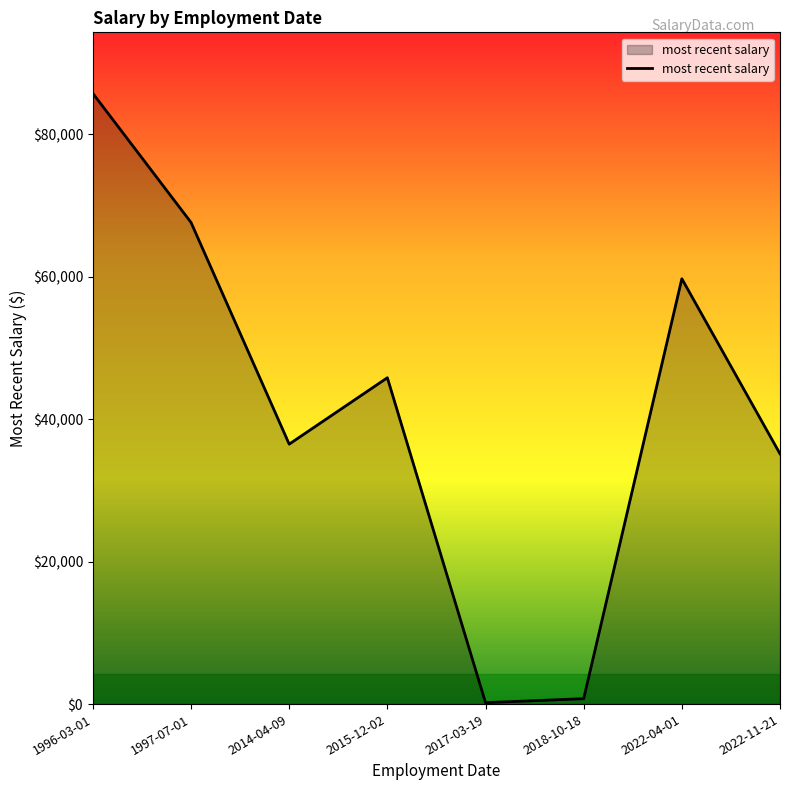

Which has a higher value, 2018-10-18 or 2014-04-09?

2014-04-09